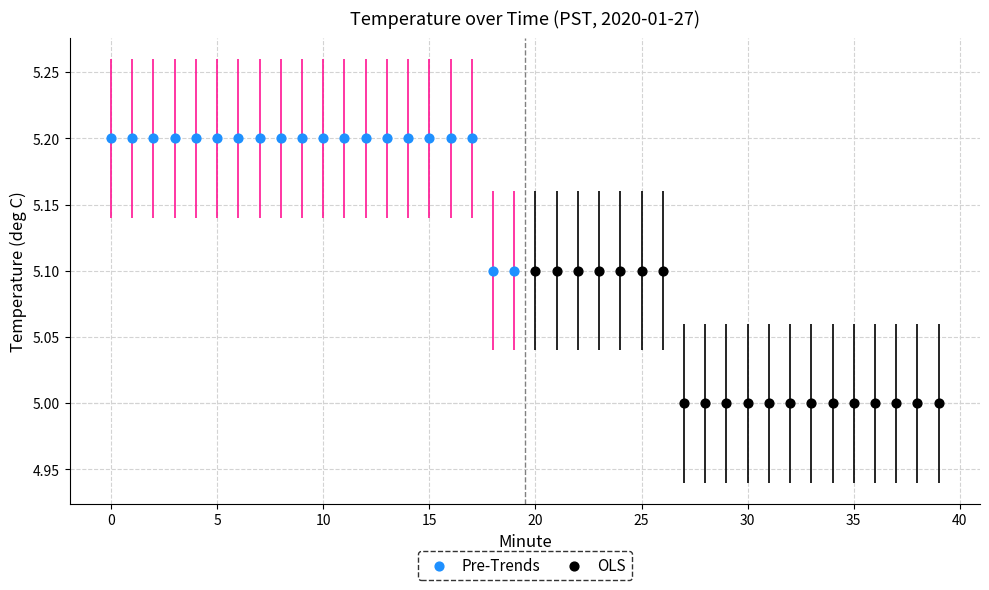

Which series contains the highest Y value?

Pre-Trends